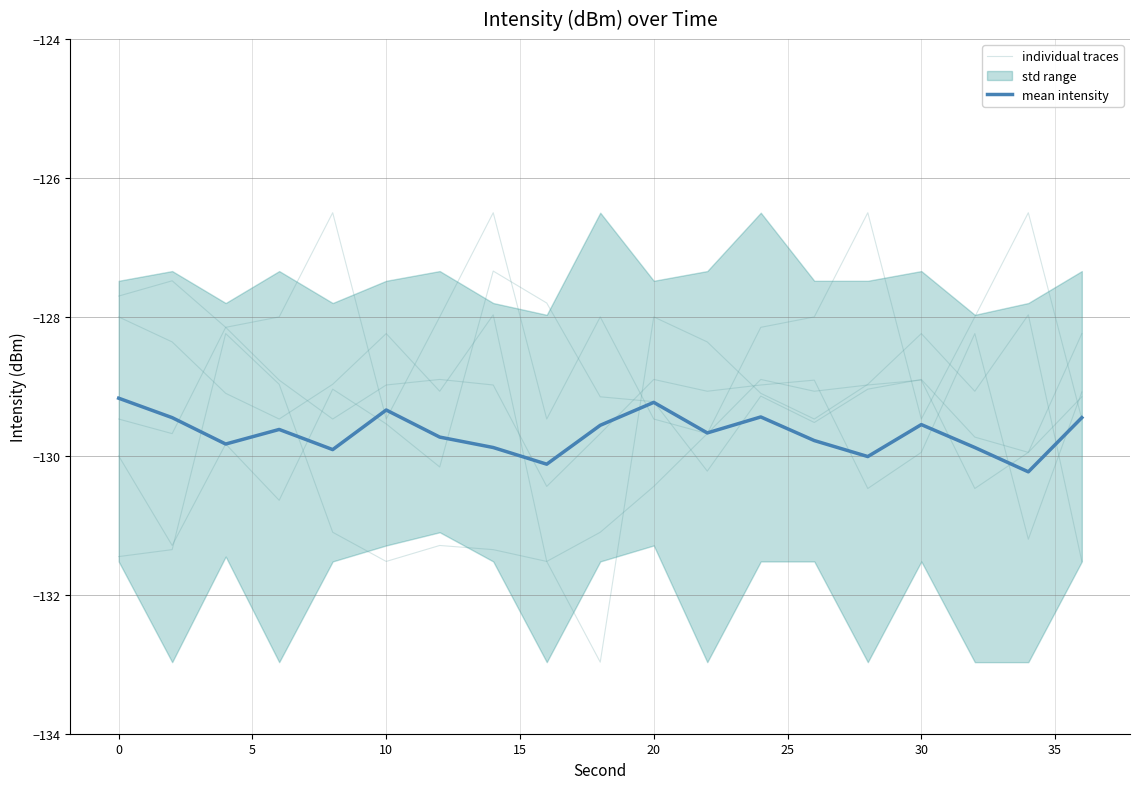

Count the number of categories in the chart.

19